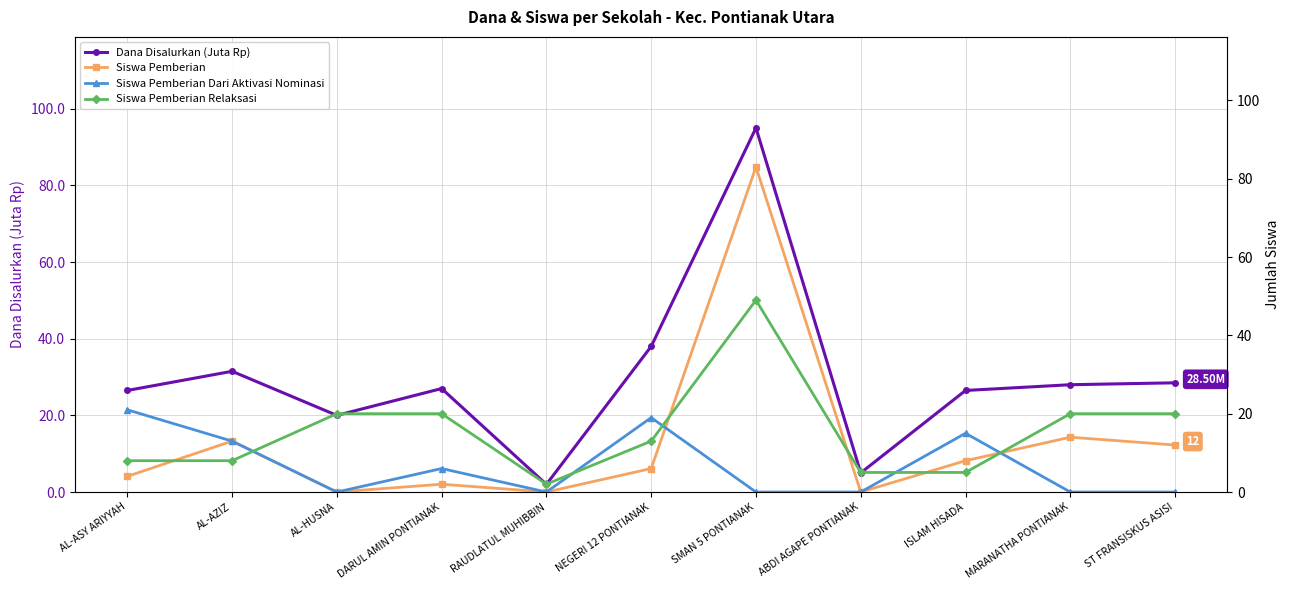

Between RAUDLATUL MUHIBBIN and NEGERI 12 PONTIANAK, which series saw the biggest shift?

Dana Disalurkan (Juta Rp)